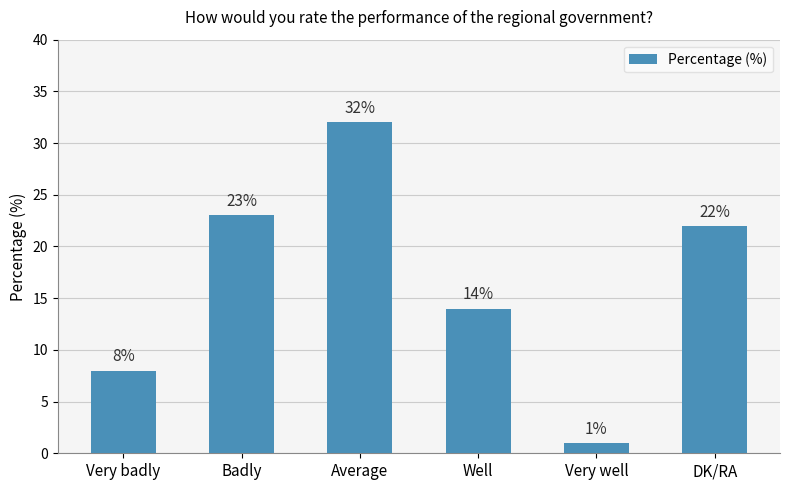

Between Badly and Well, which is larger?

Badly